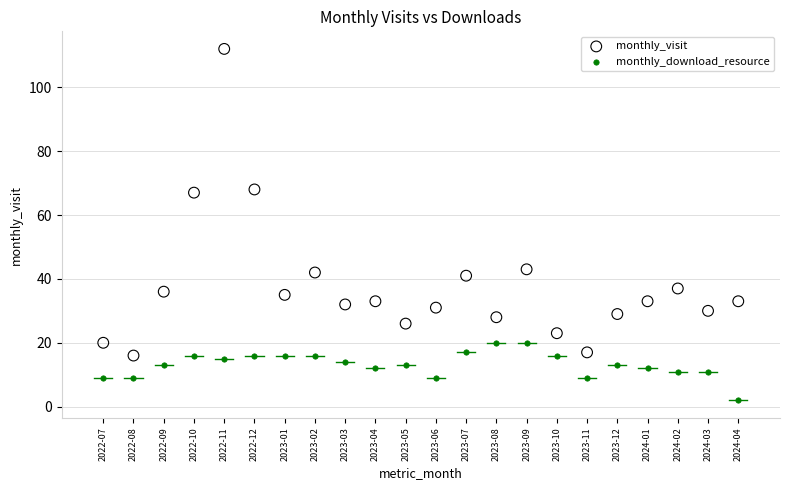

Which series has the largest Y range (max minus min)?

monthly_visit